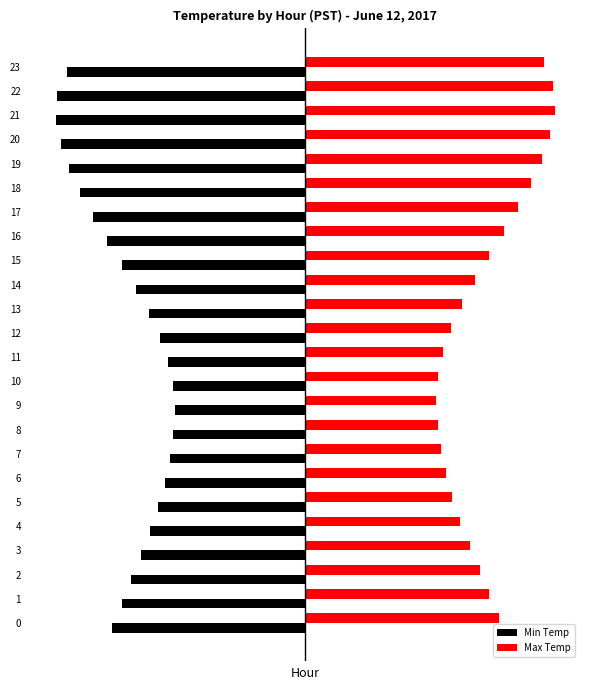

Rank the series by their average value, from highest to lowest.

Max Temp, Min Temp